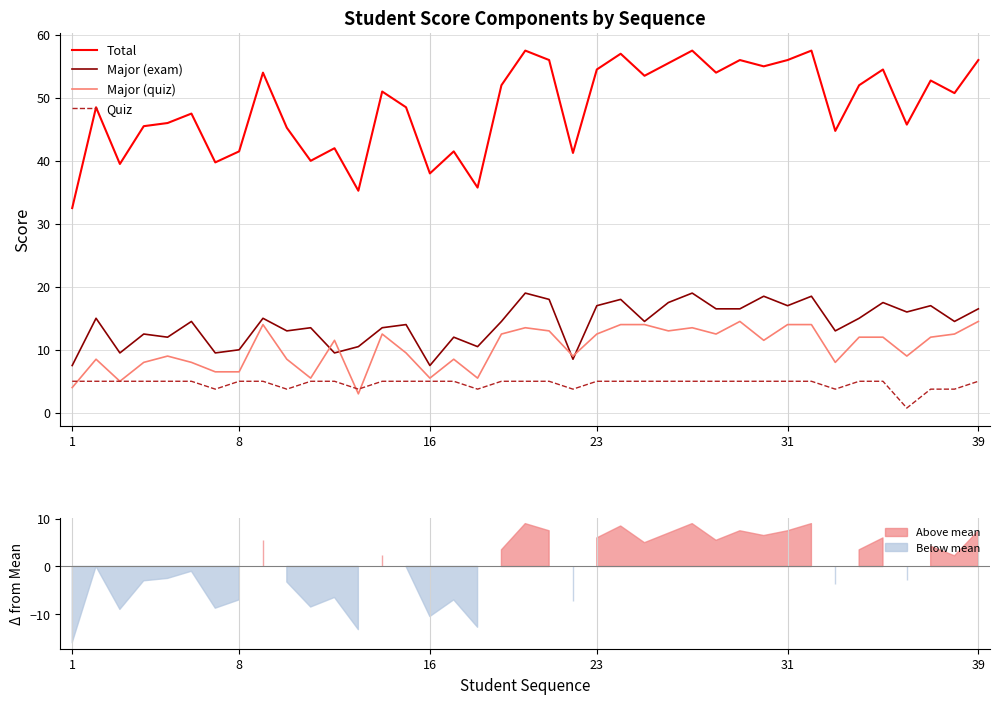

Rank the series by their maximum value, from lowest to highest.

Quiz, Major (quiz), Major (exam), Total